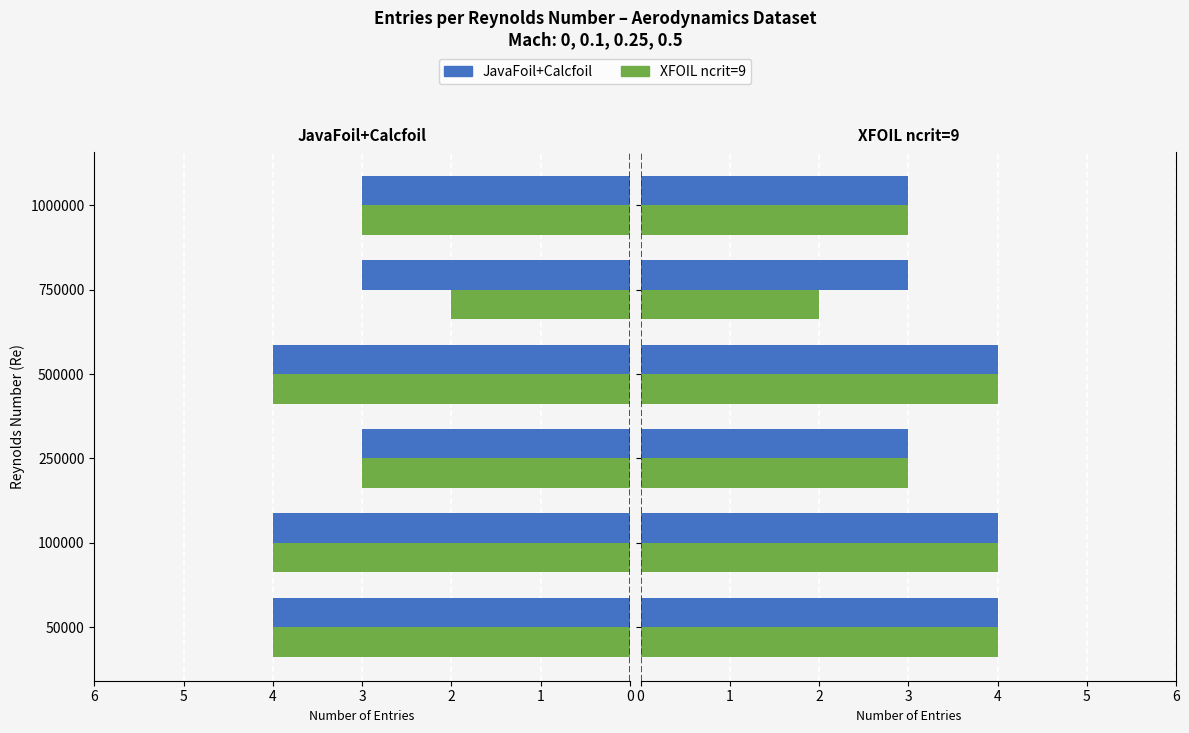

What is the value of the XFOIL ncrit=9 bar at the 3rd from the left?

3